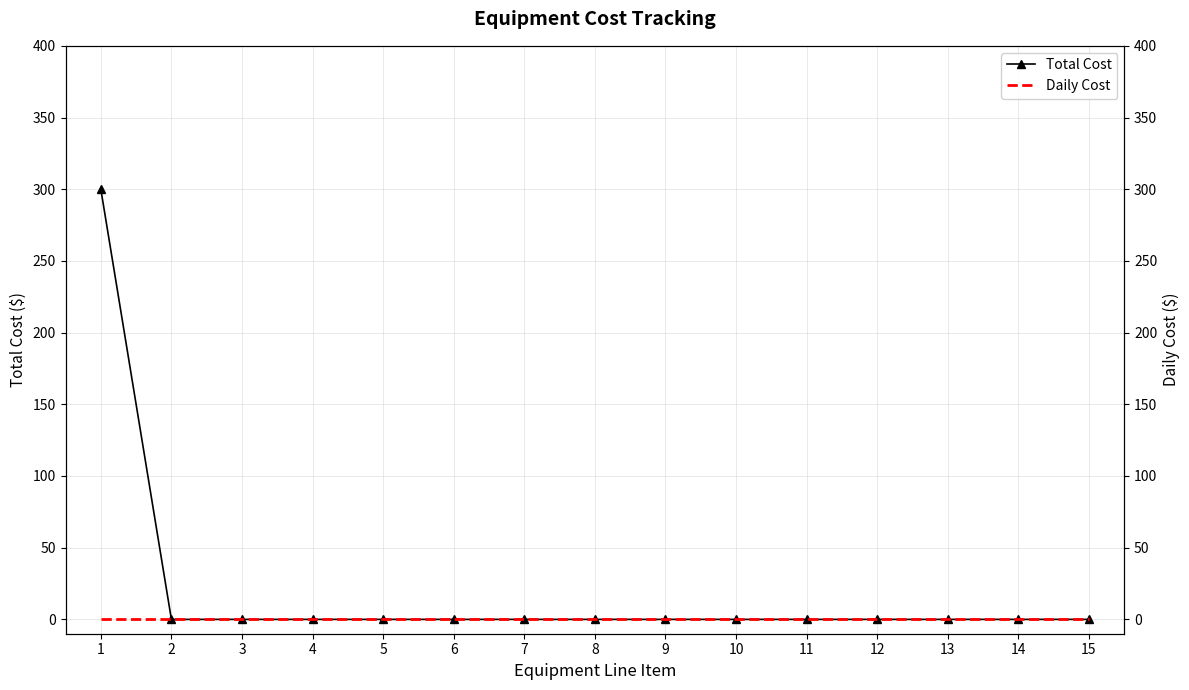

Reading left to right, transcribe all the data shown in this chart.

Total Cost: 1=300	2=0	3=0	4=0	5=0	6=0	7=0	8=0	9=0	10=0	11=0	12=0	13=0	14=0	15=0
Daily Cost: 1=0	2=0	3=0	4=0	5=0	6=0	7=0	8=0	9=0	10=0	11=0	12=0	13=0	14=0	15=0